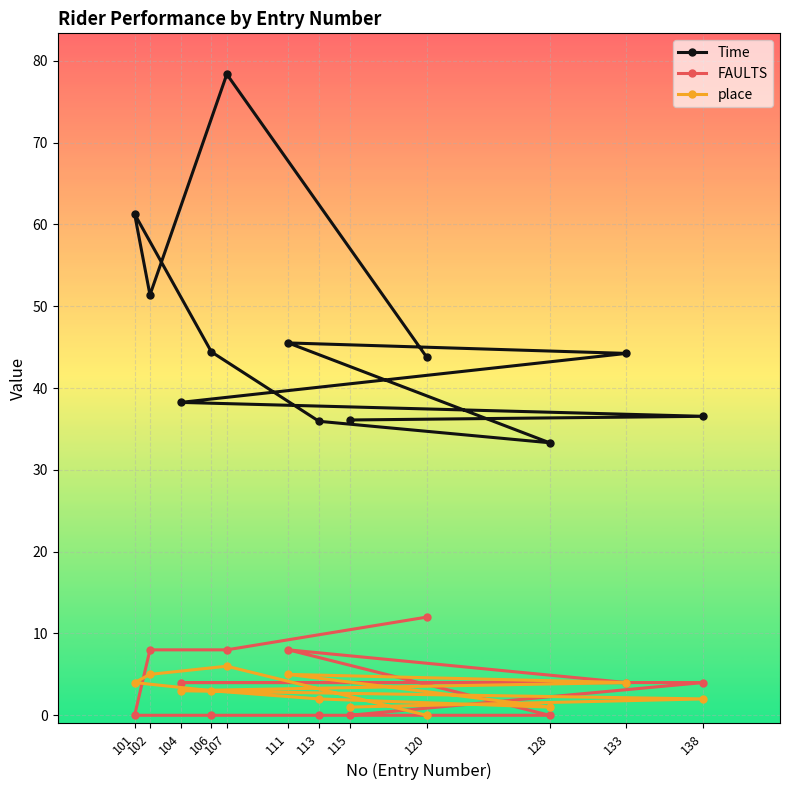

Is the value of Time at 115 greater than the value of FAULTS at 101?

Yes